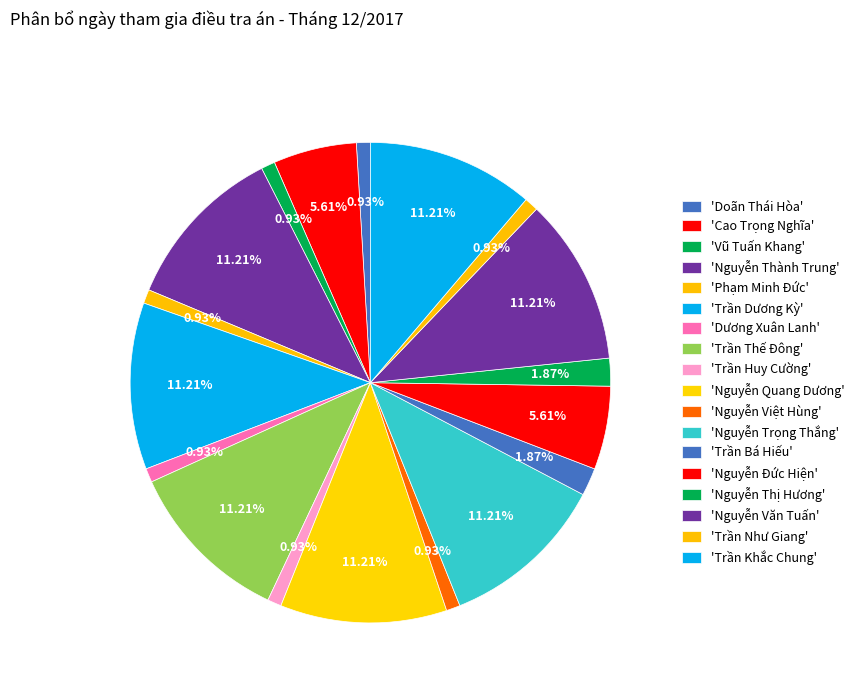

How many segments does this pie chart have?

18